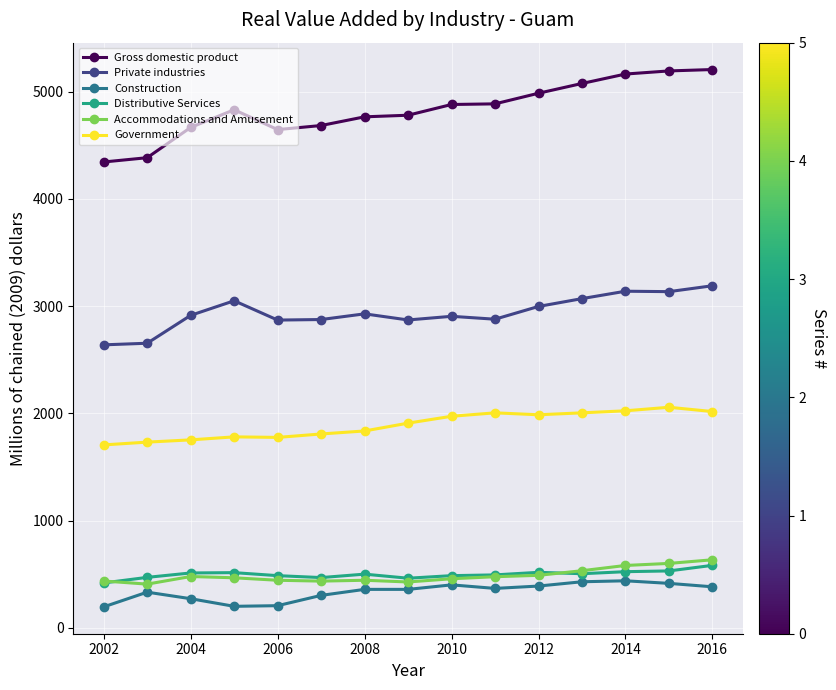

What is the minimum value shown in the chart?

197